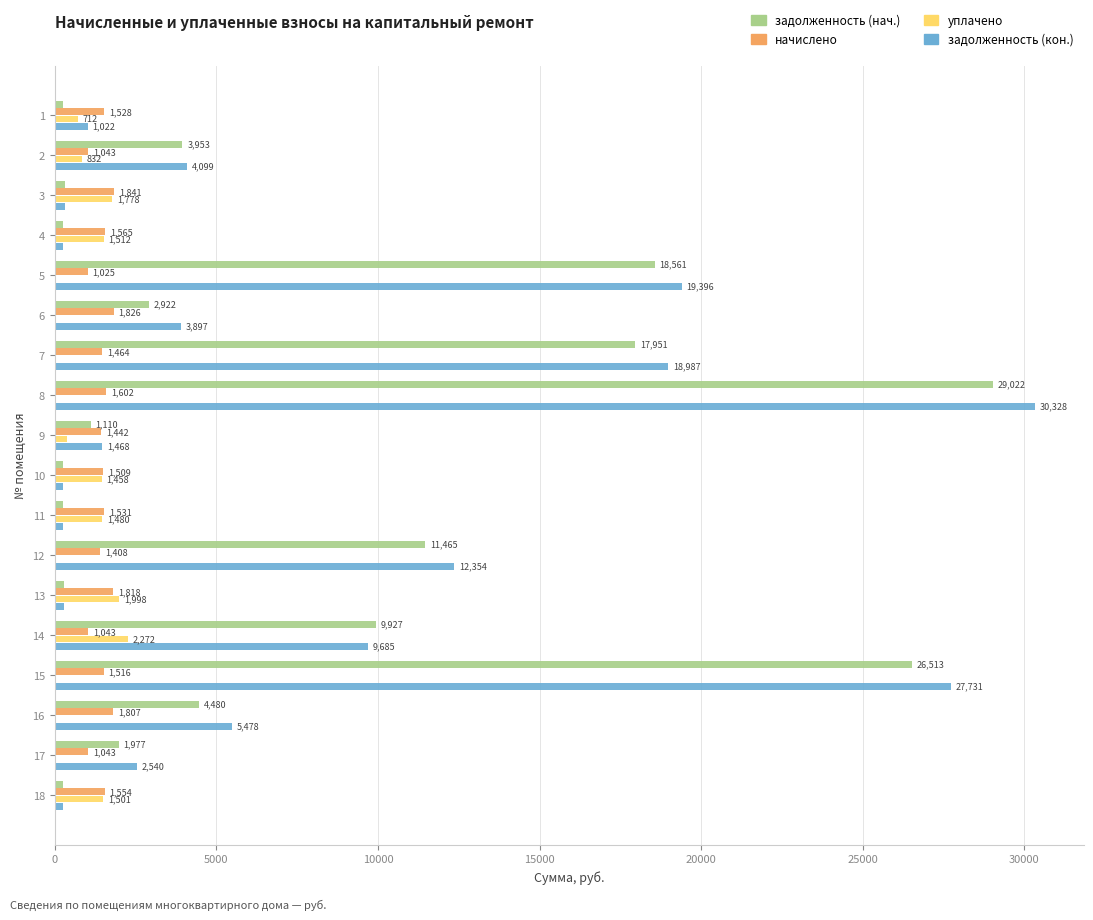

True or false: начислено has a value of 342.9 at 9.

False